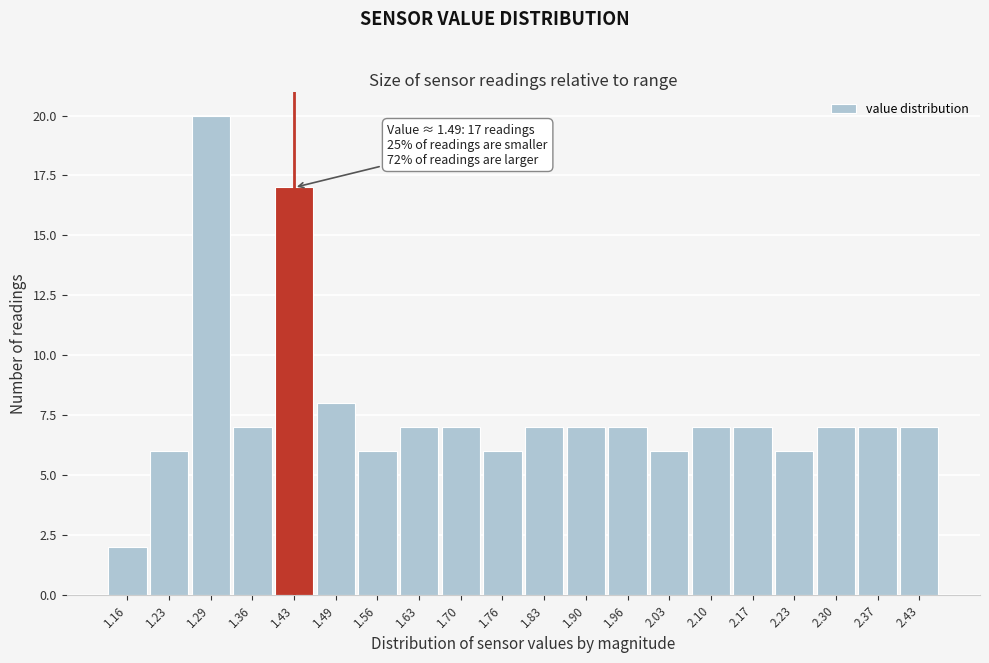

Reading left to right, extract all data points from this chart.

2	6	20	7	17	8	6	7	7	6	7	7	7	6	7	7	6	7	7	7